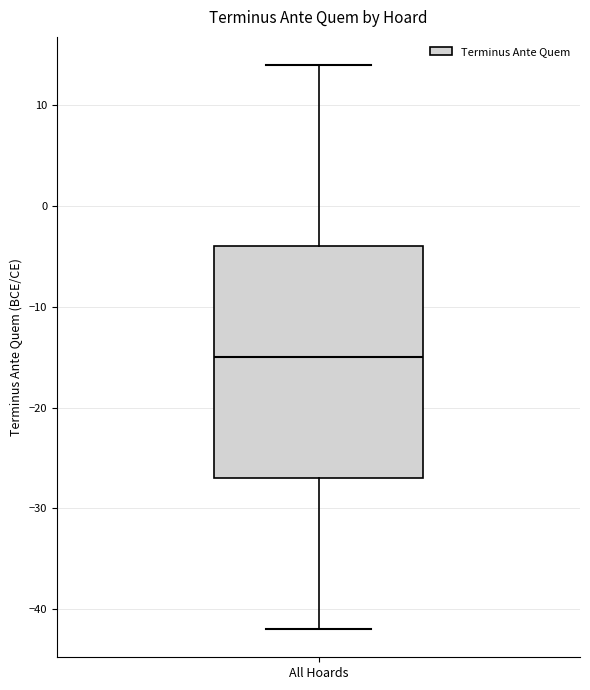

Transcribe this box plot: give where the median line is, the range the box spans, and where the two whiskers end, as read against the y-axis. The values are not printed on the chart, so give them approximately, as read against the axis.

median -15, box -27 to -4, whiskers -42 to 14